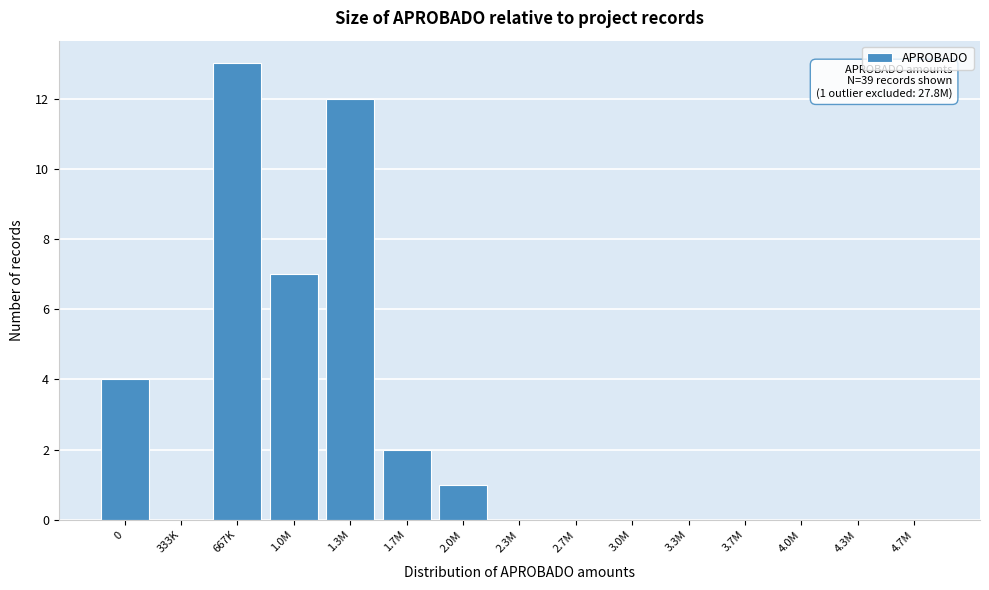

Reading left to right, what are all the values shown in this chart?

0=4	333K=0	667K=13	1.0M=7	1.3M=12	1.7M=2	2.0M=1	2.3M=0	2.7M=0	3.0M=0	3.3M=0	3.7M=0	4.0M=0	4.3M=0	4.7M=0